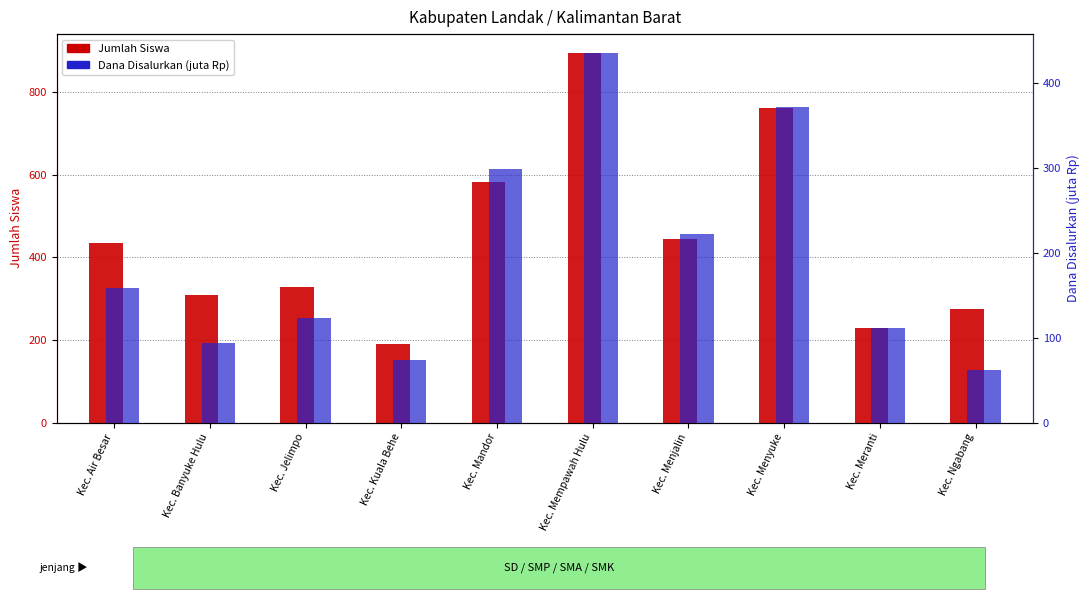

What is the difference between the second highest and minimum values in the Jumlah Siswa series?

569.0